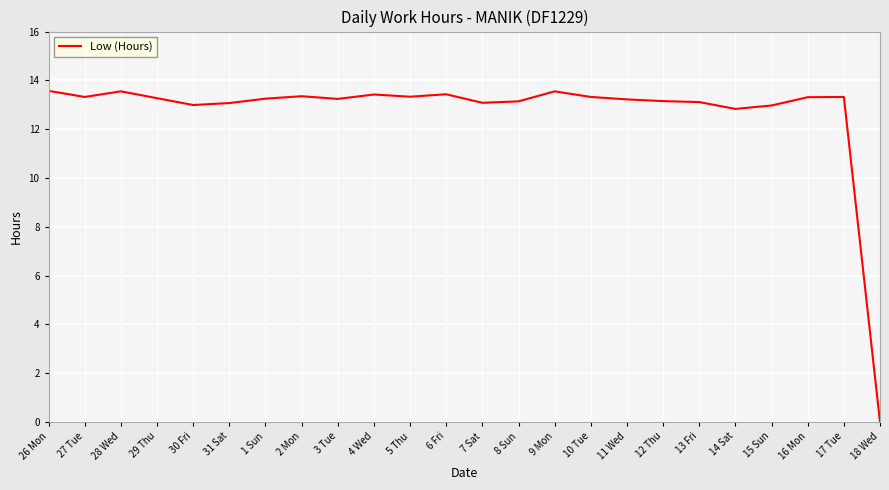

What is the sum of all values?

304.8